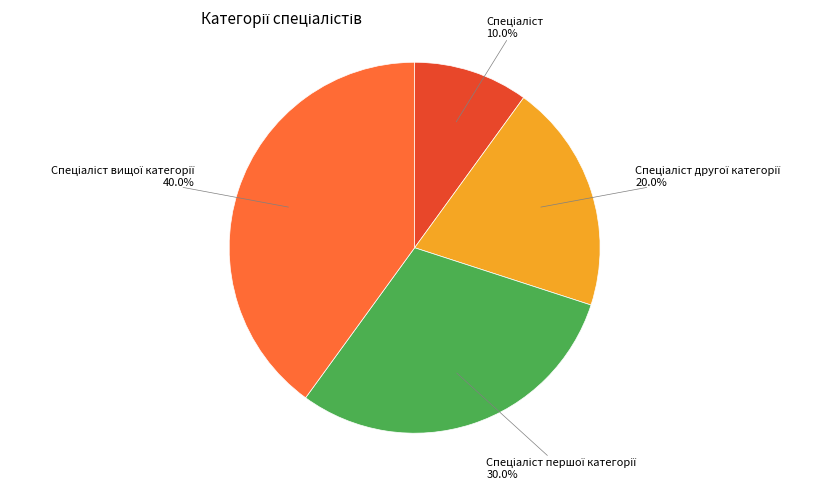

Does any single category account for the majority?

No